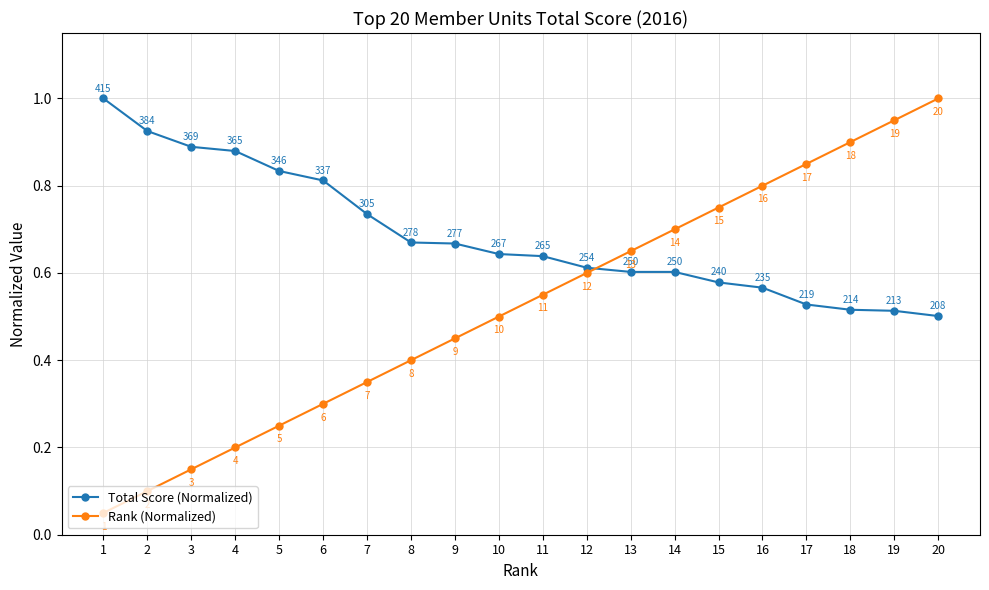

True or false: Rank (Normalized) has more than 2 interior local peaks.

False